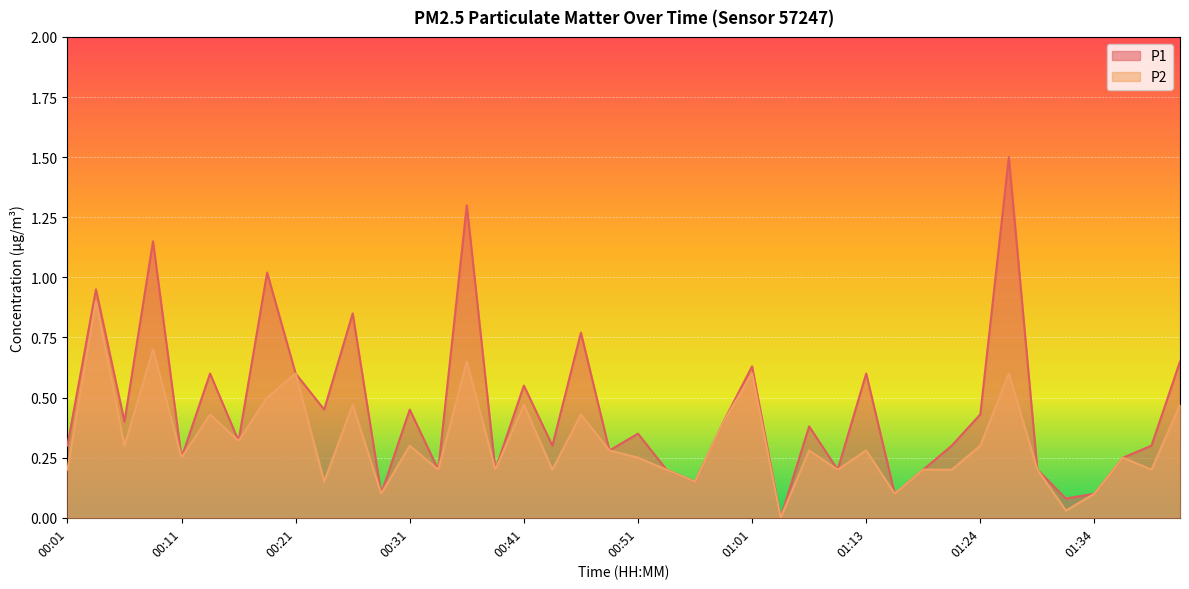

True or false: P2 and P1 intersect in this chart.

False